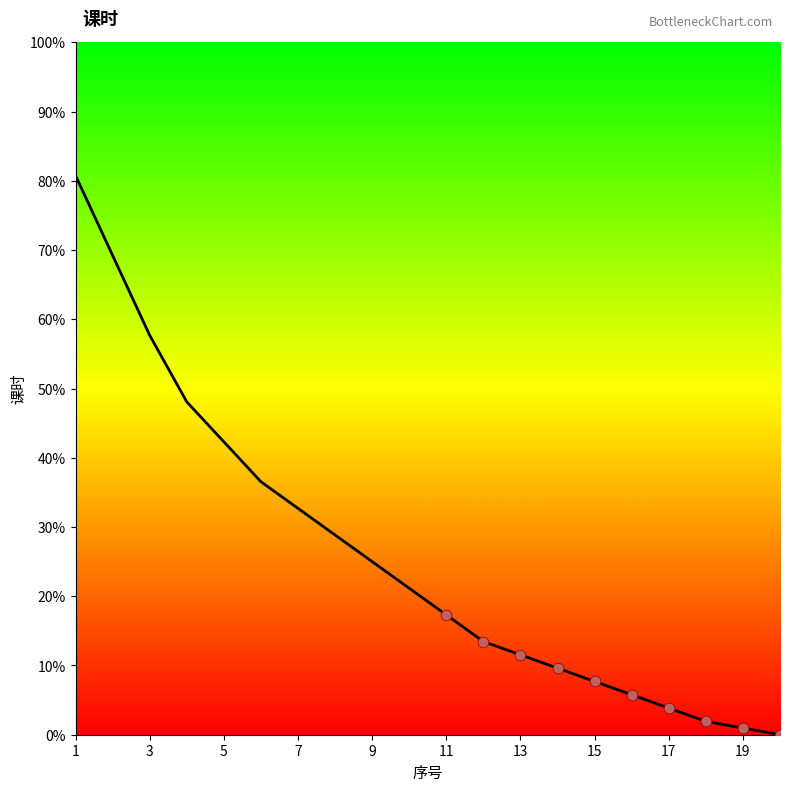

Which has a higher value, 11 or 19?

11